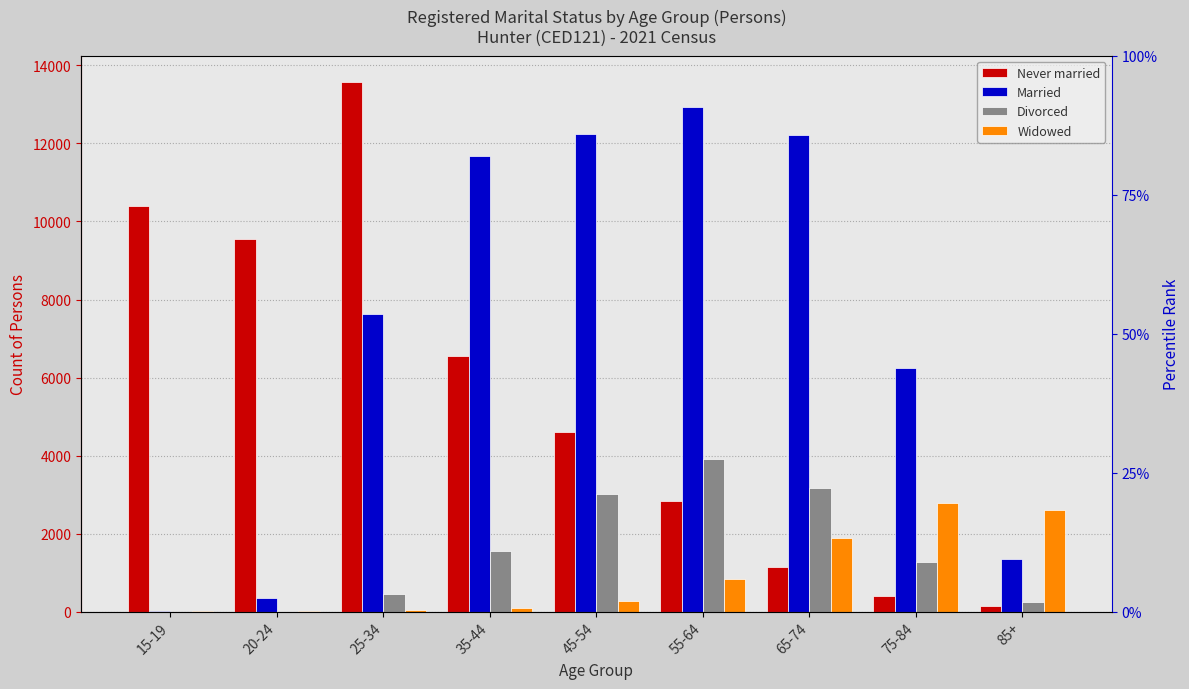

At which label does Married reach its peak?

55-64